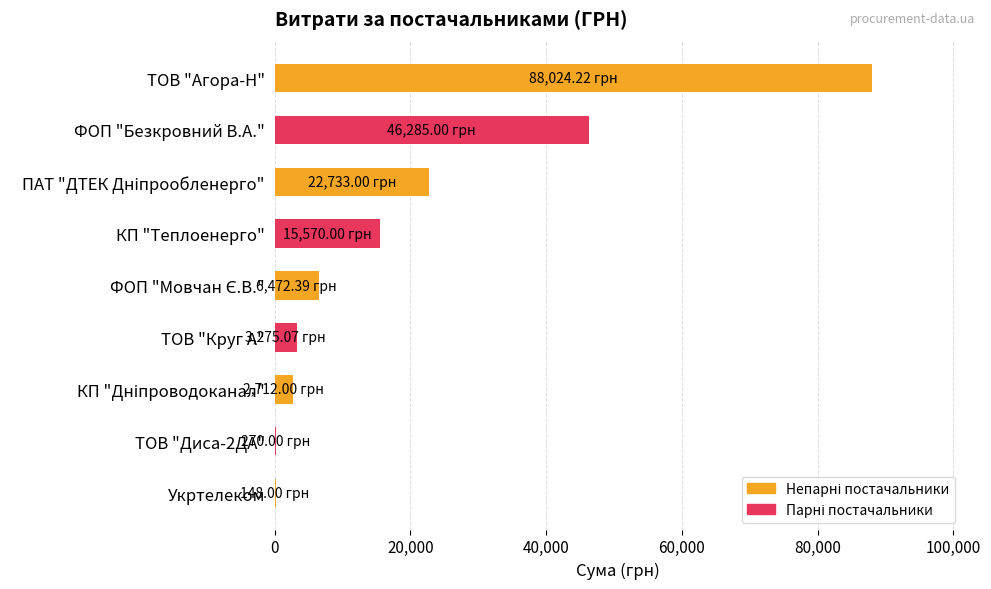

What is the sum of all values?

185489.7